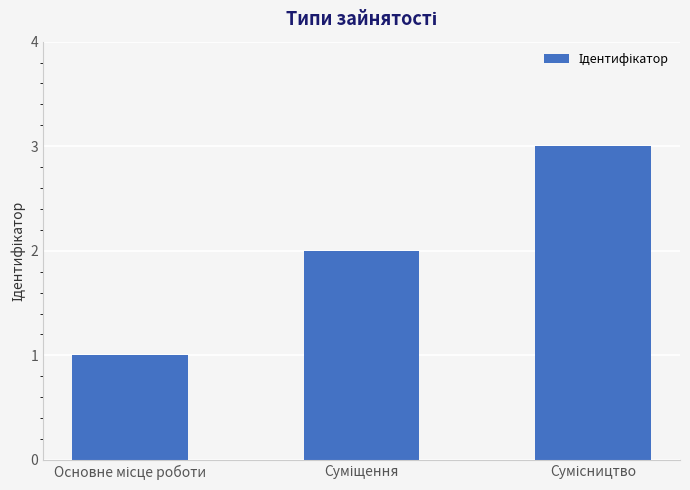

Does the chart contain stacked bars?

No